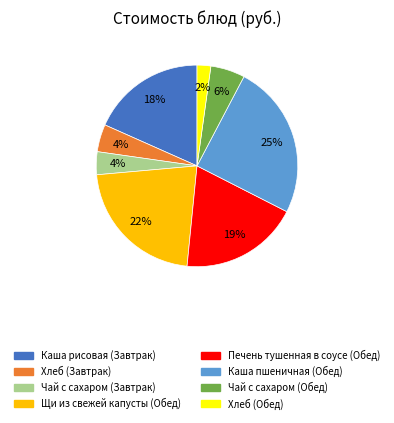

Which slice is the smallest?

Хлеб (Обед)